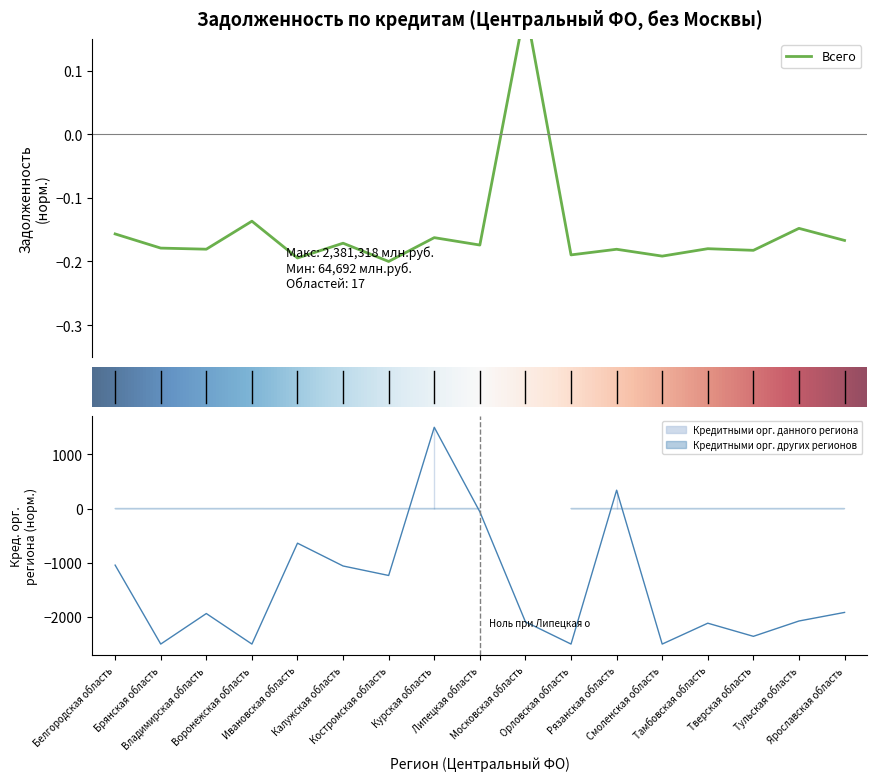

True or false: Кредитными орг. данного региона has more than 0 interior local peaks.

True